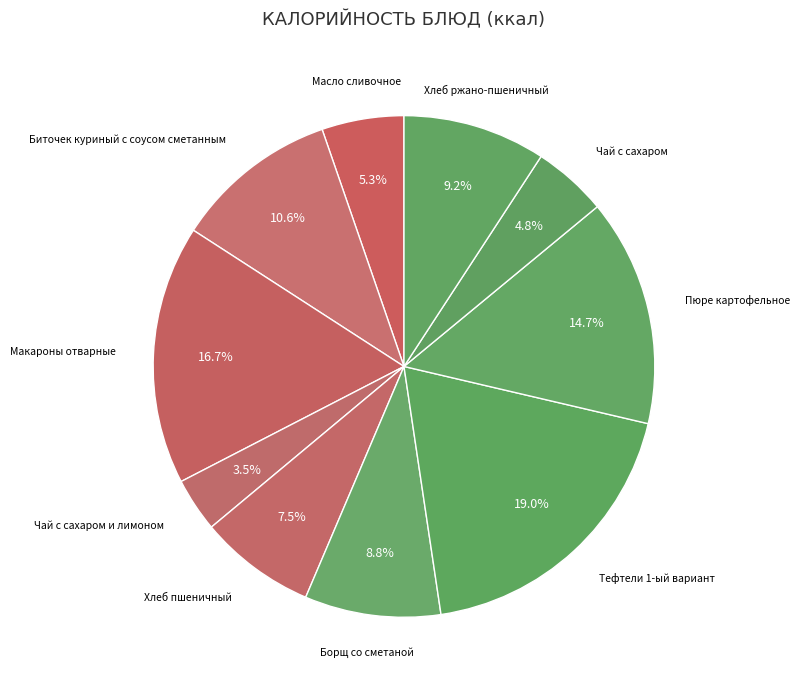

Count the number of slices in the pie.

10